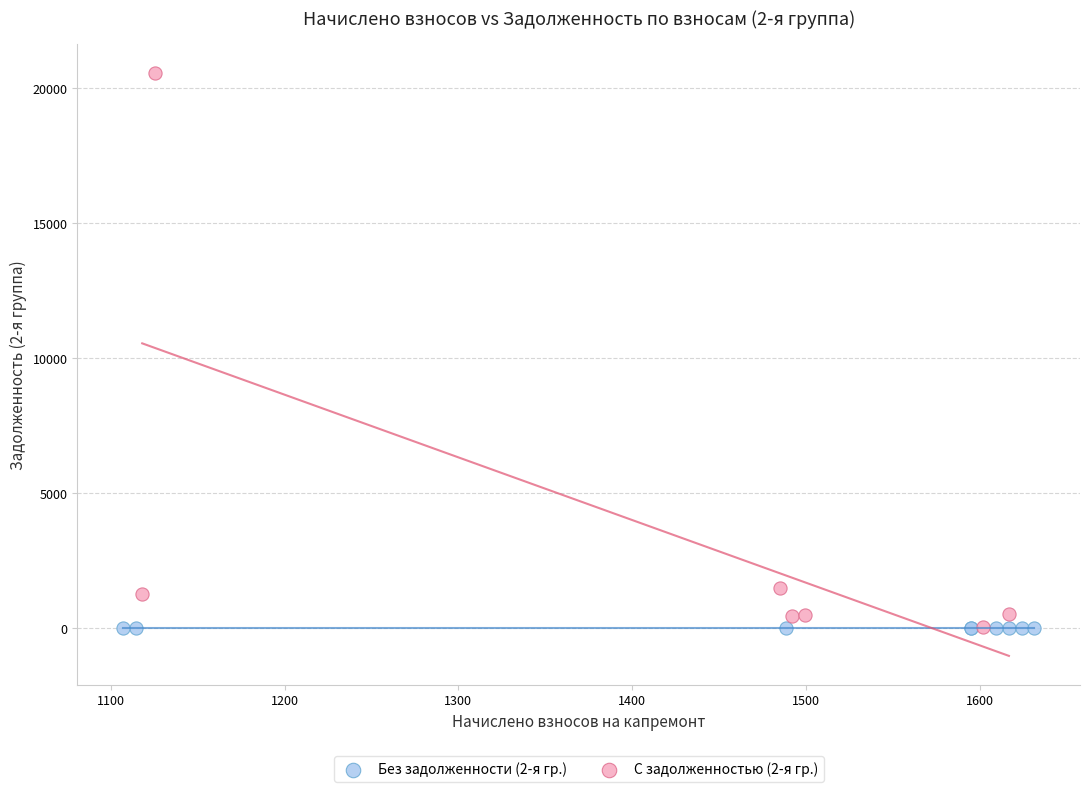

Which series reaches the maximum Y coordinate?

С задолженностью (2-я гр.)